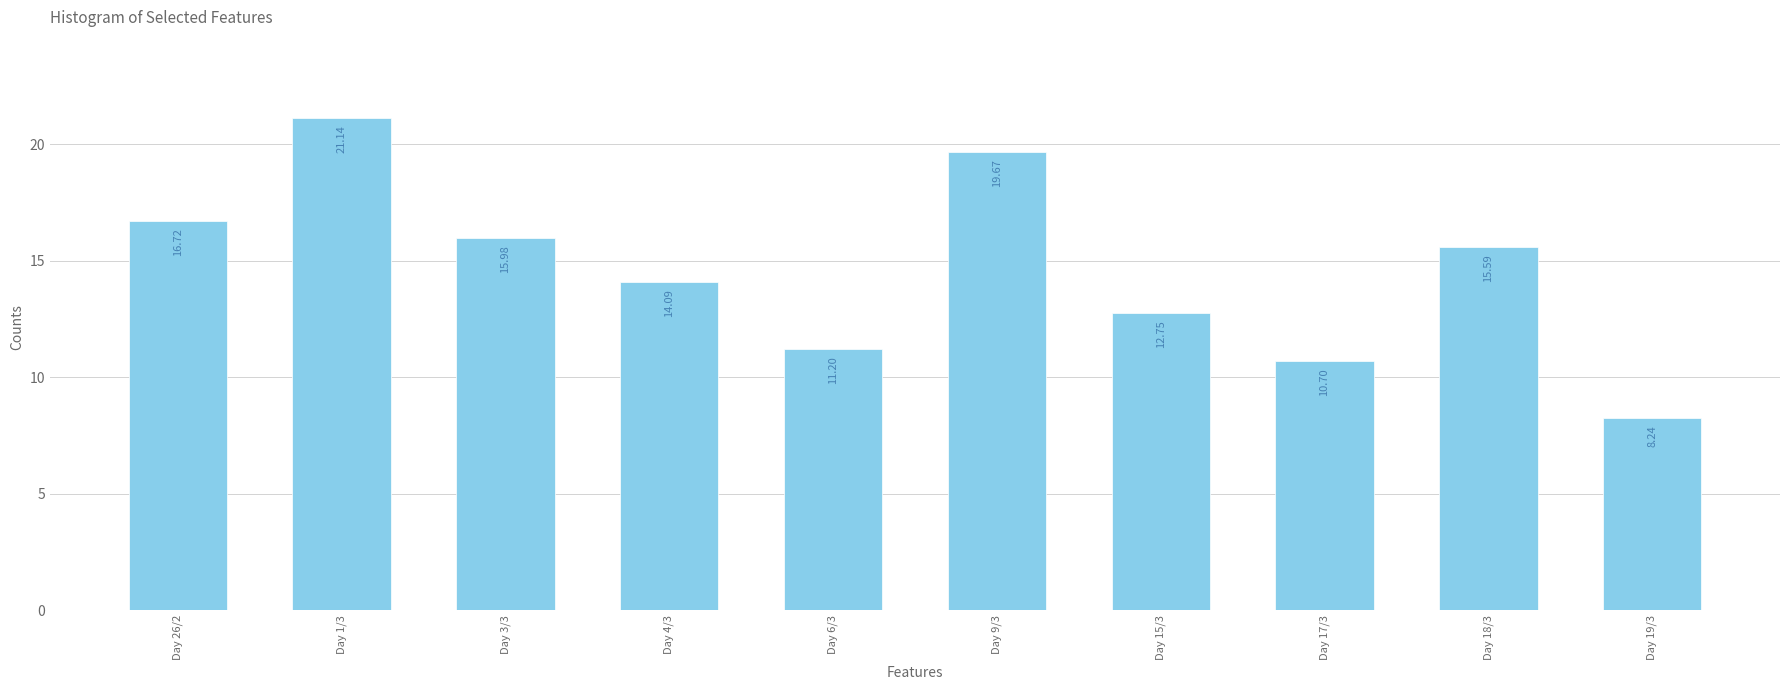

Between Day 18/3 and Day 4/3, which is larger?

Day 18/3